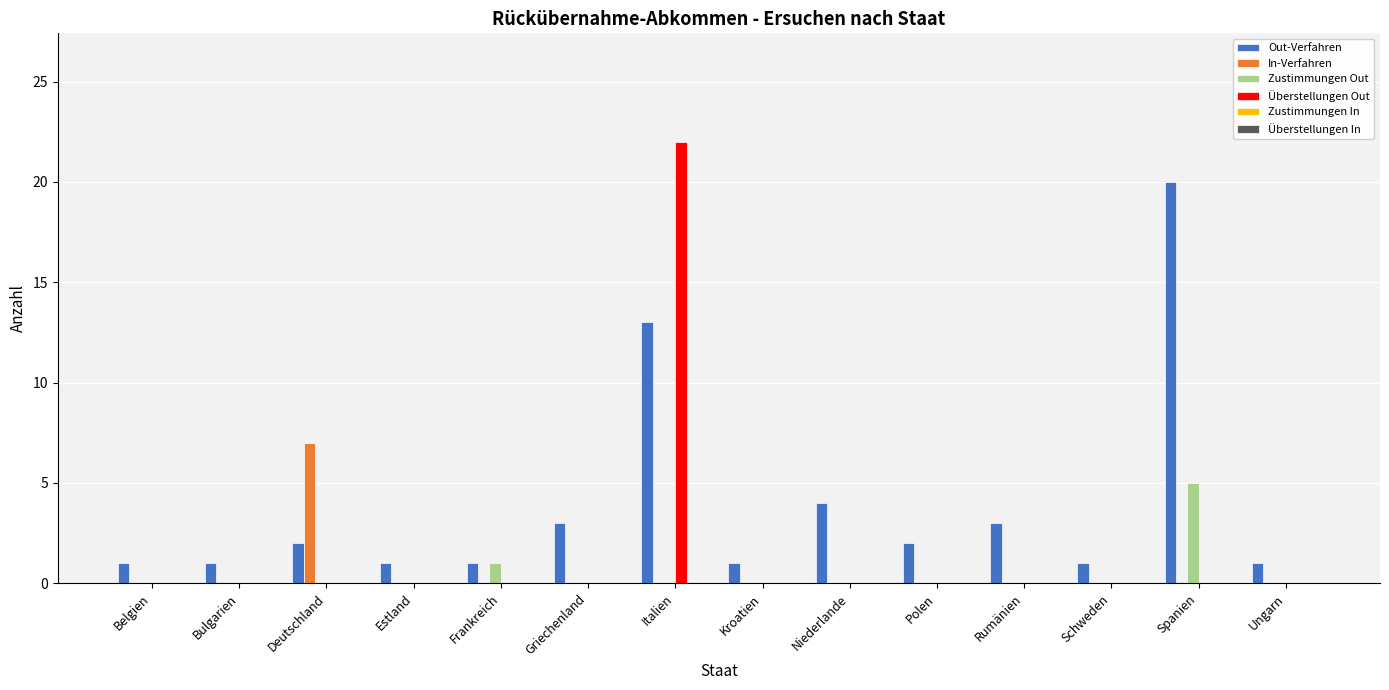

At which label is Out-Verfahren closest to 10?

Italien